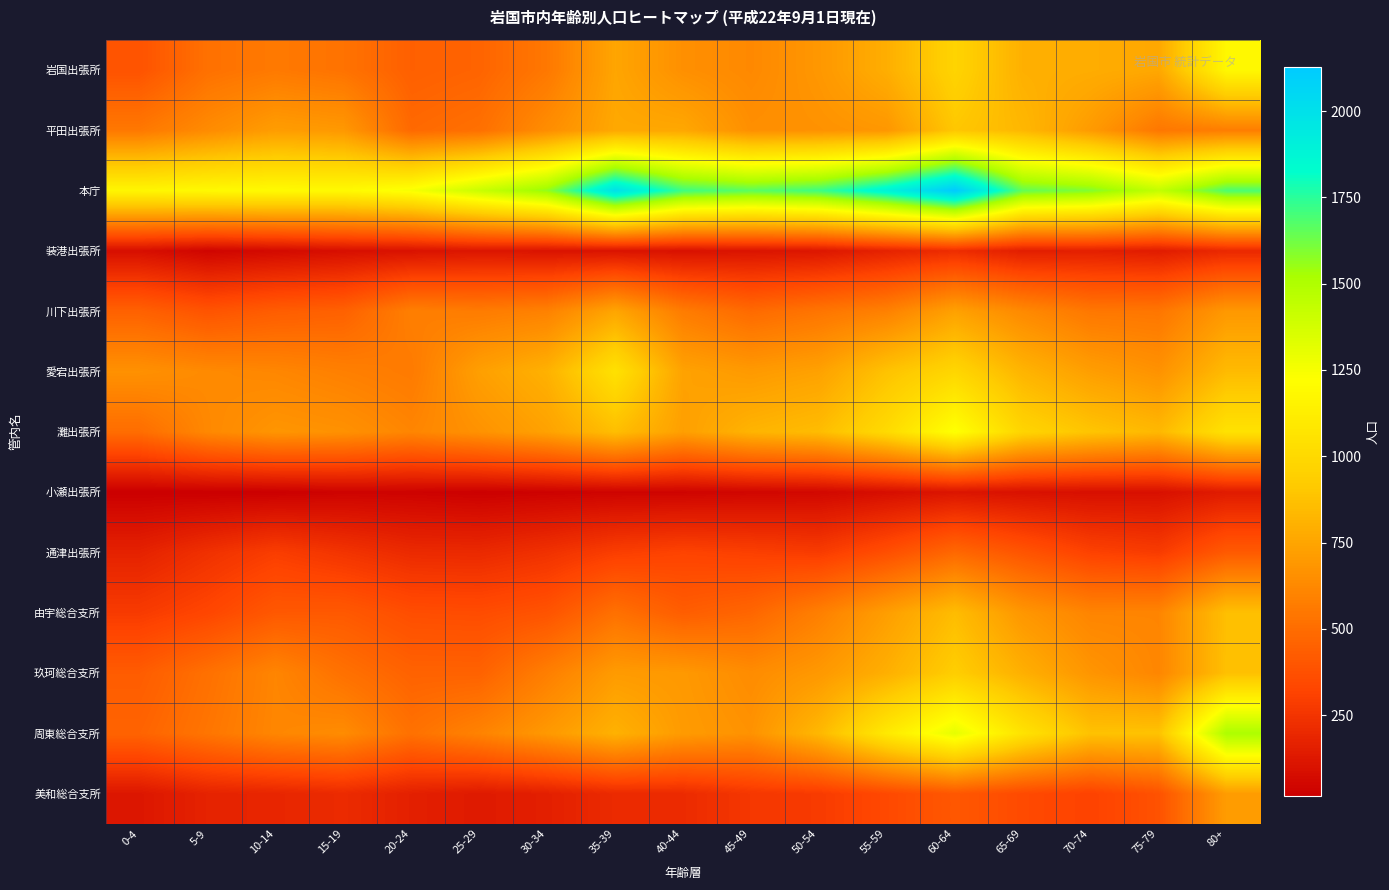

Which series has the largest range (max minus min)?

周東総合支所